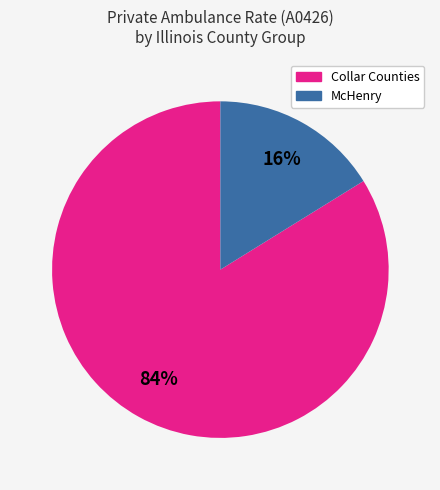

Does any single category account for the majority?

Yes